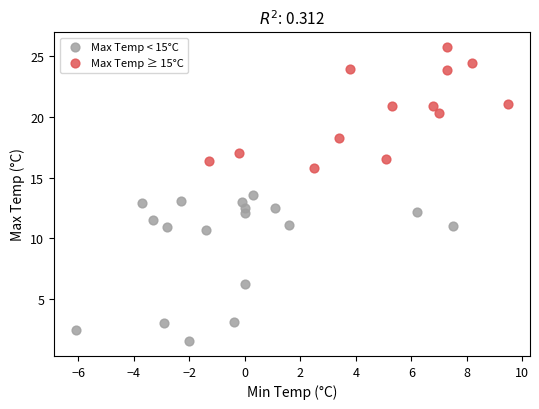

What are all the series names shown in the legend?

Max Temp < 15°C, Max Temp ≥ 15°C